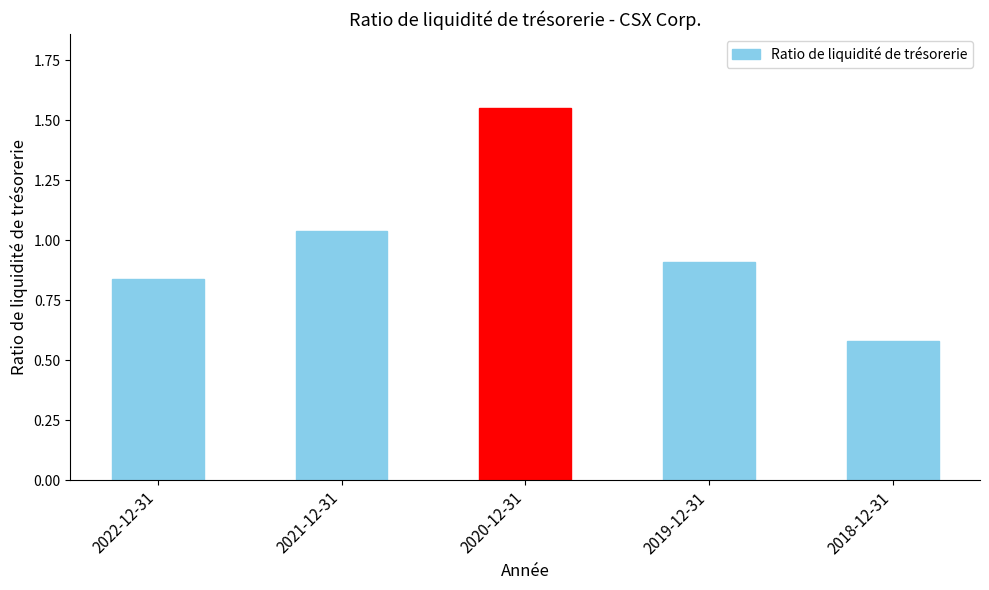

What is the label of the 4th bar from the left?

2019-12-31